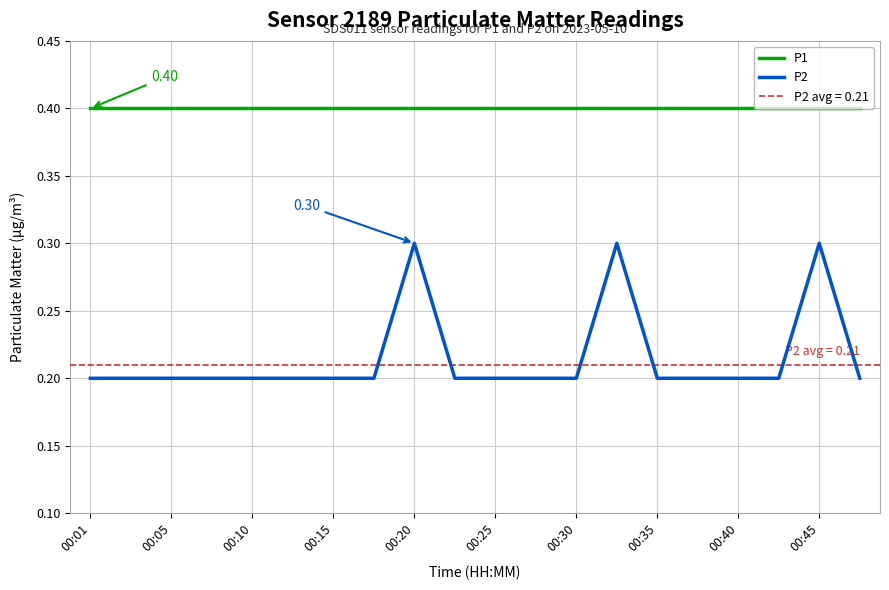

True or false: P1 and P2 intersect in this chart.

False